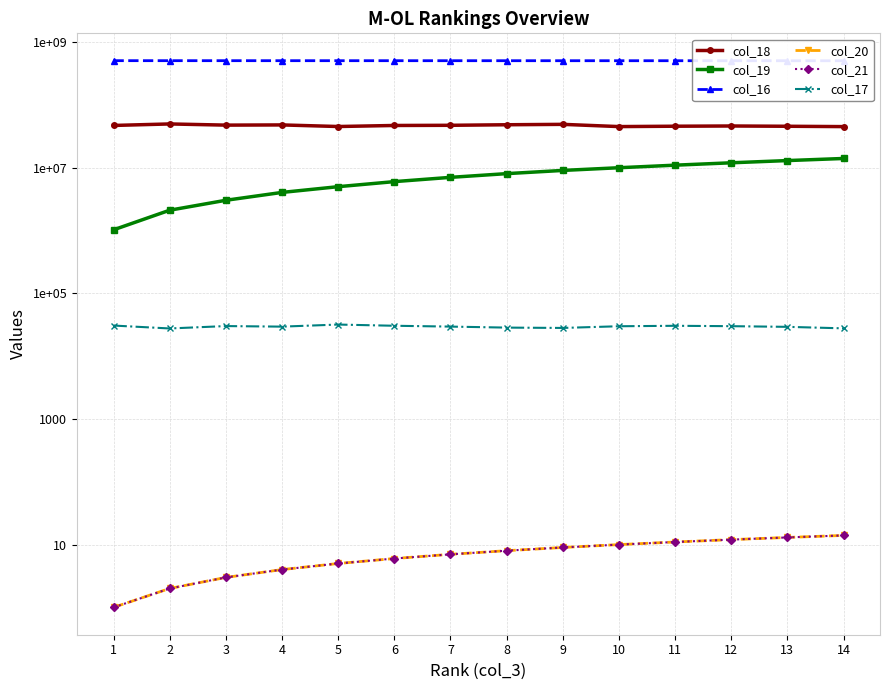

What is the sum of all col_16 values?

7128659994